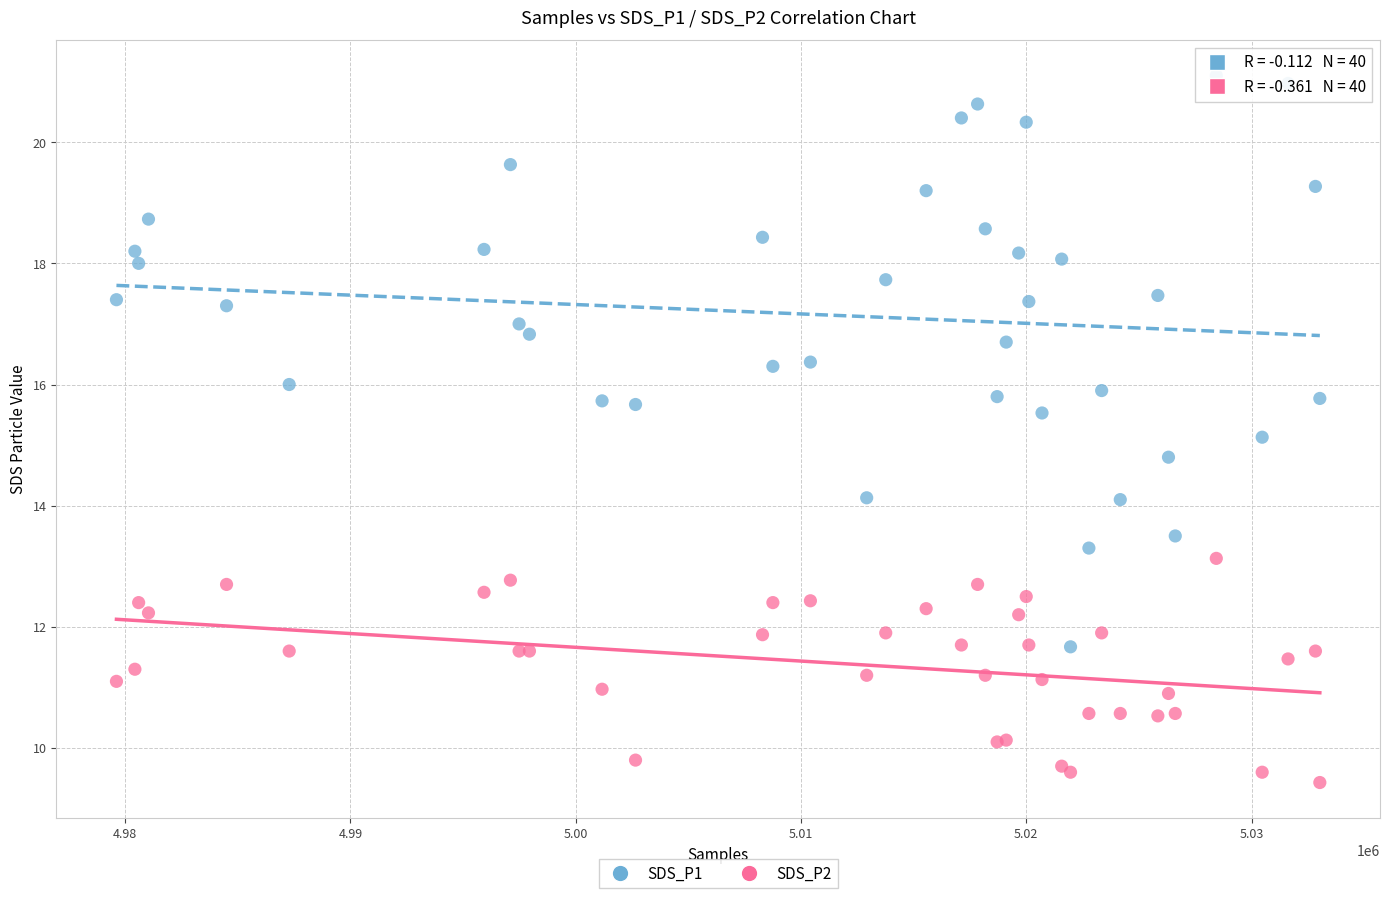

What are all the series names shown in the legend?

SDS_P1, SDS_P2